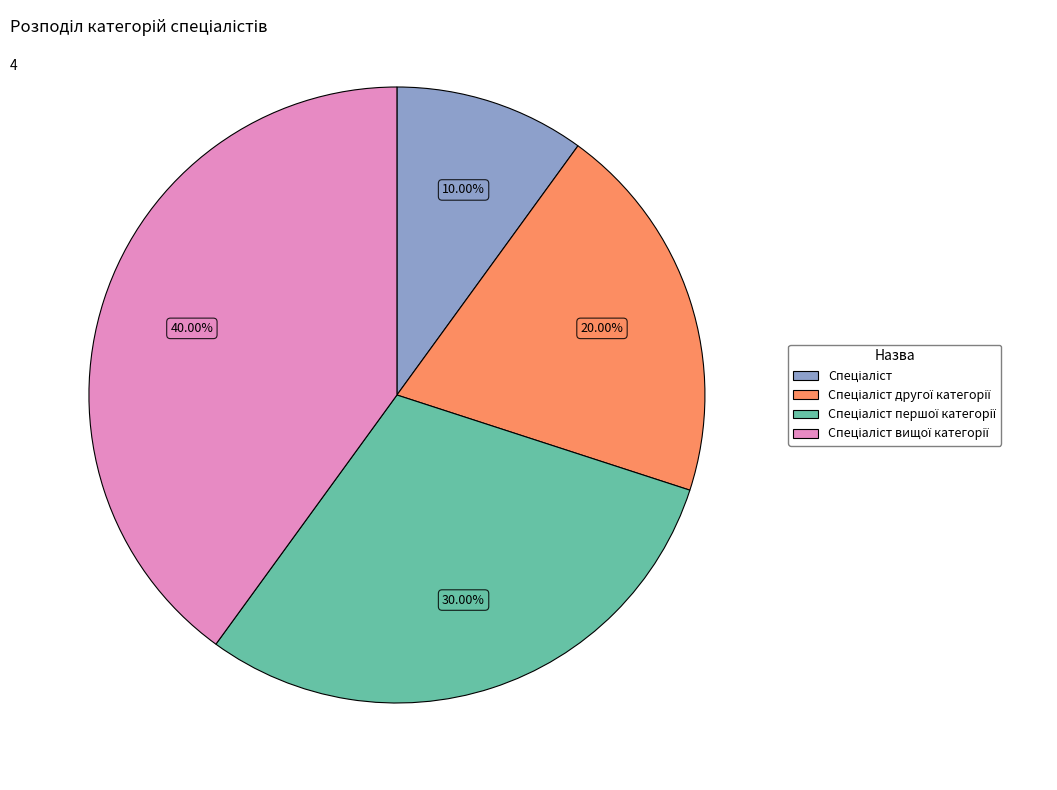

Is there a majority slice in this chart?

No